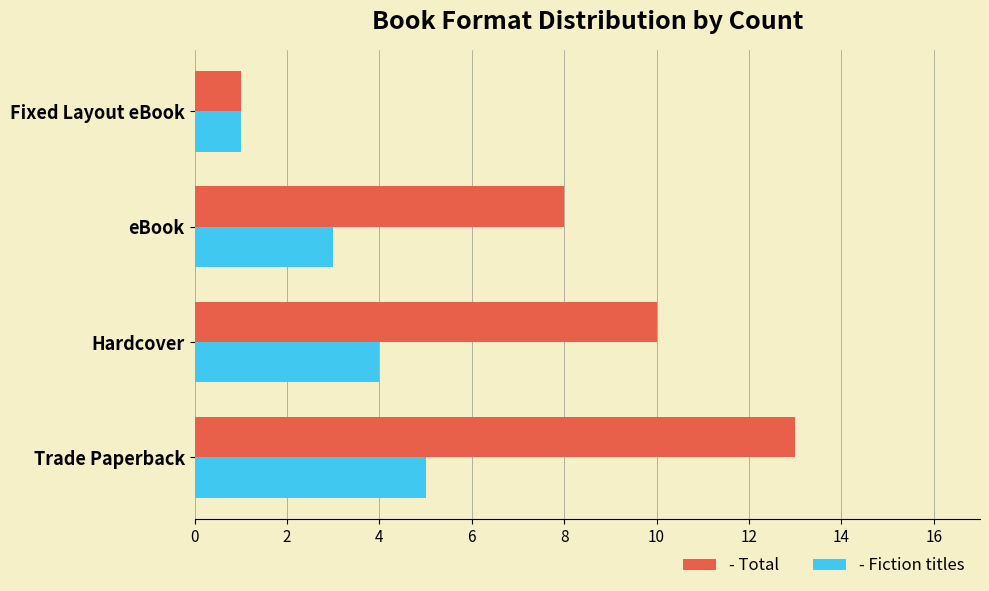

At which category is the sum across all series the highest?

Trade Paperback